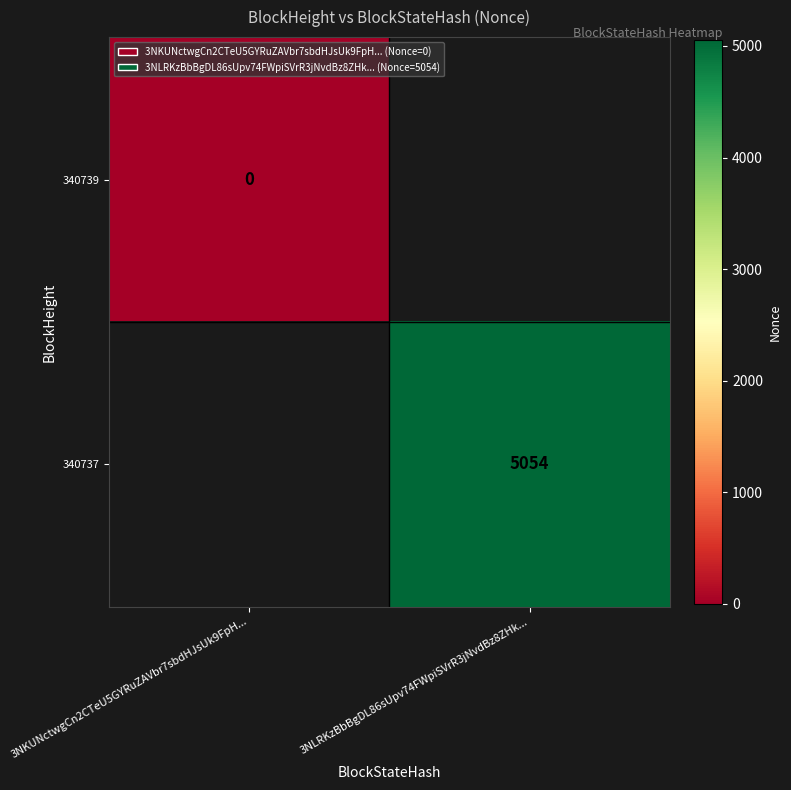

The 340737 series shows 8610 at 3NLRKzBbBgDL86sUpv74FWpiSVrR3jNvdBz8ZHk.... True or false?

False